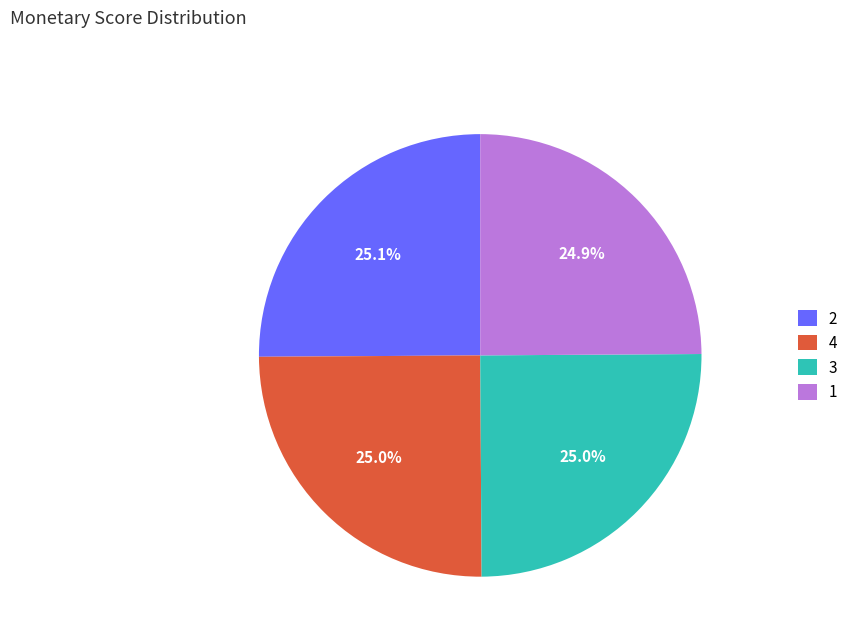

To the nearest percent, what portion does 1 represent?

25%